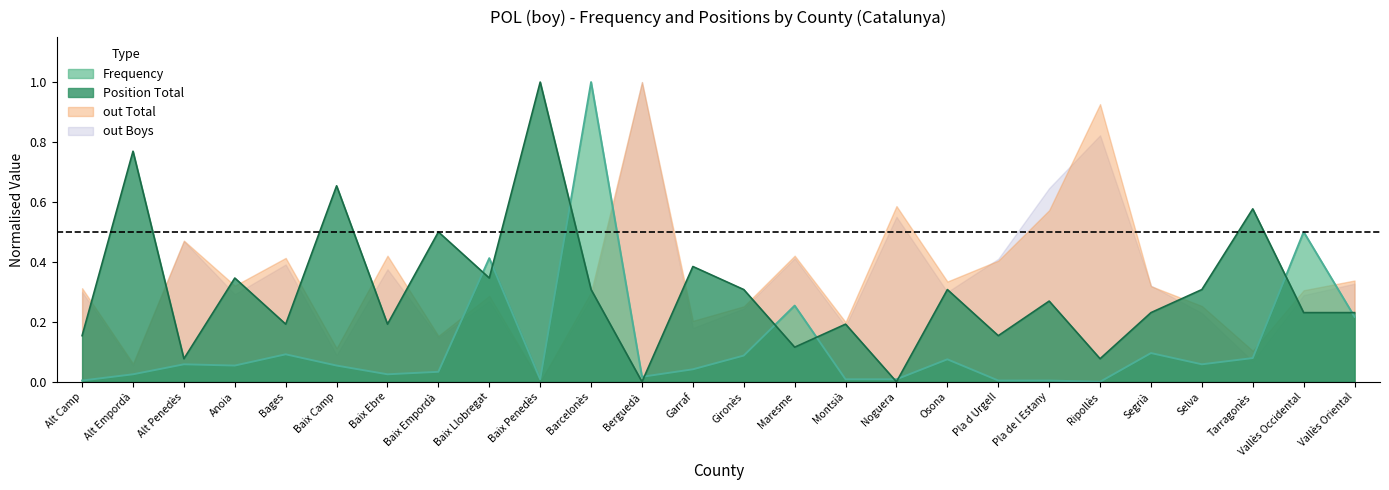

In out Total, how many points are higher than both neighbors (excluding endpoints)?

8